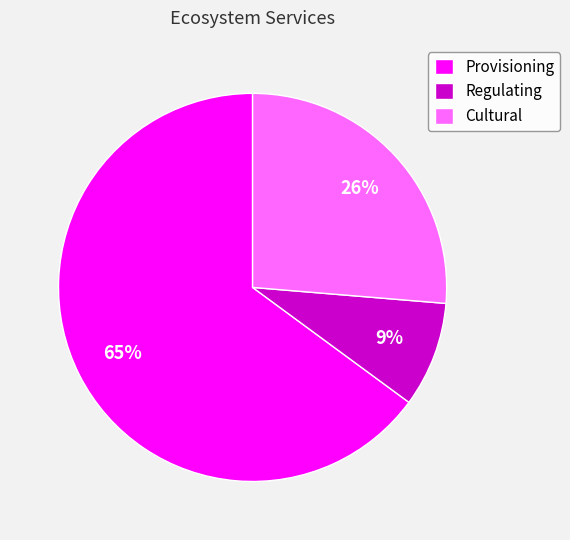

How many segments does this pie chart have?

3